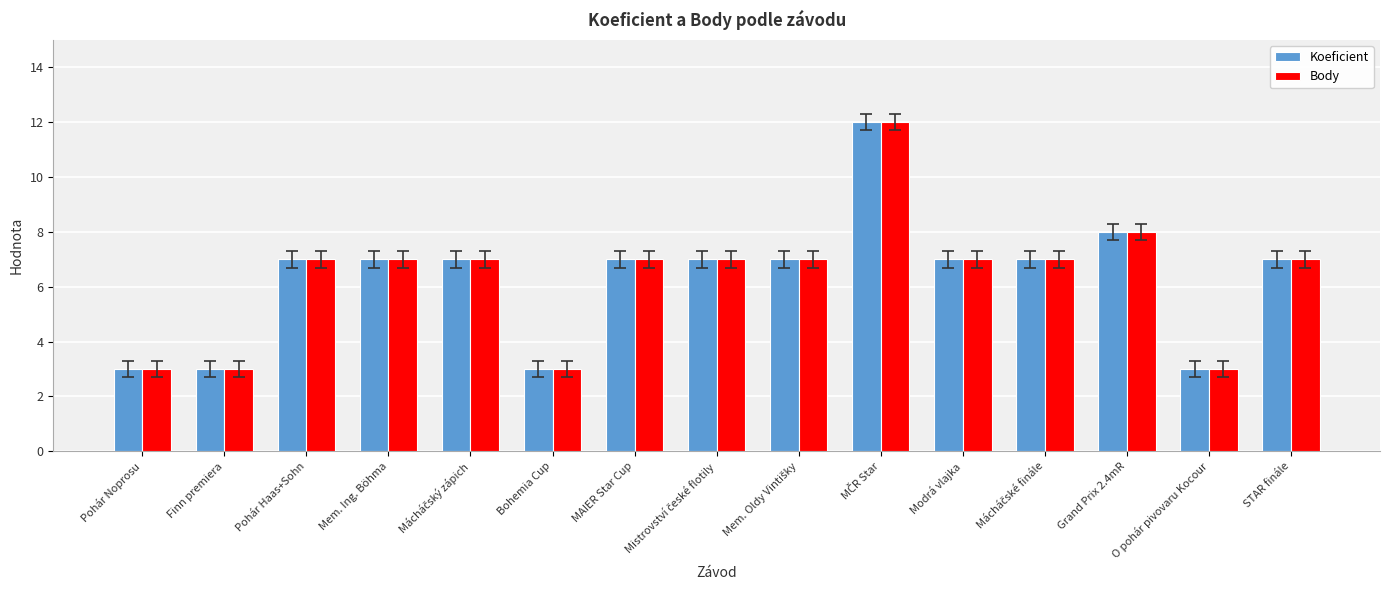

What is the sum of the Koeficient values at Finn premiera and Grand Prix 2.4mR?

11